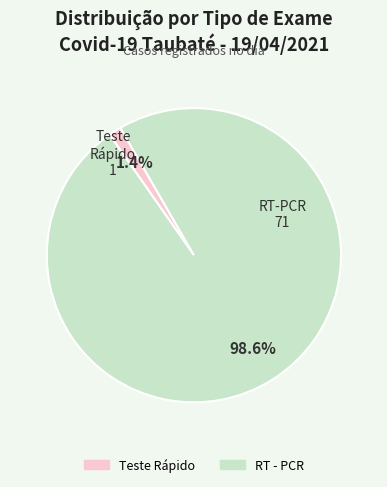

Combined, what portion of the pie is RT - PCR and Teste Rápido?

100.0%